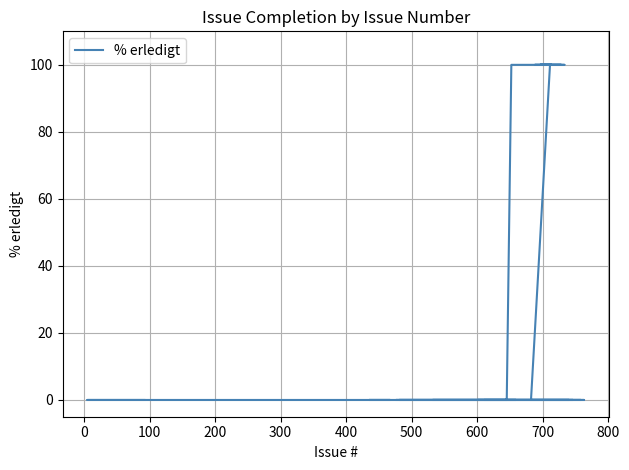

What is the average value?

25